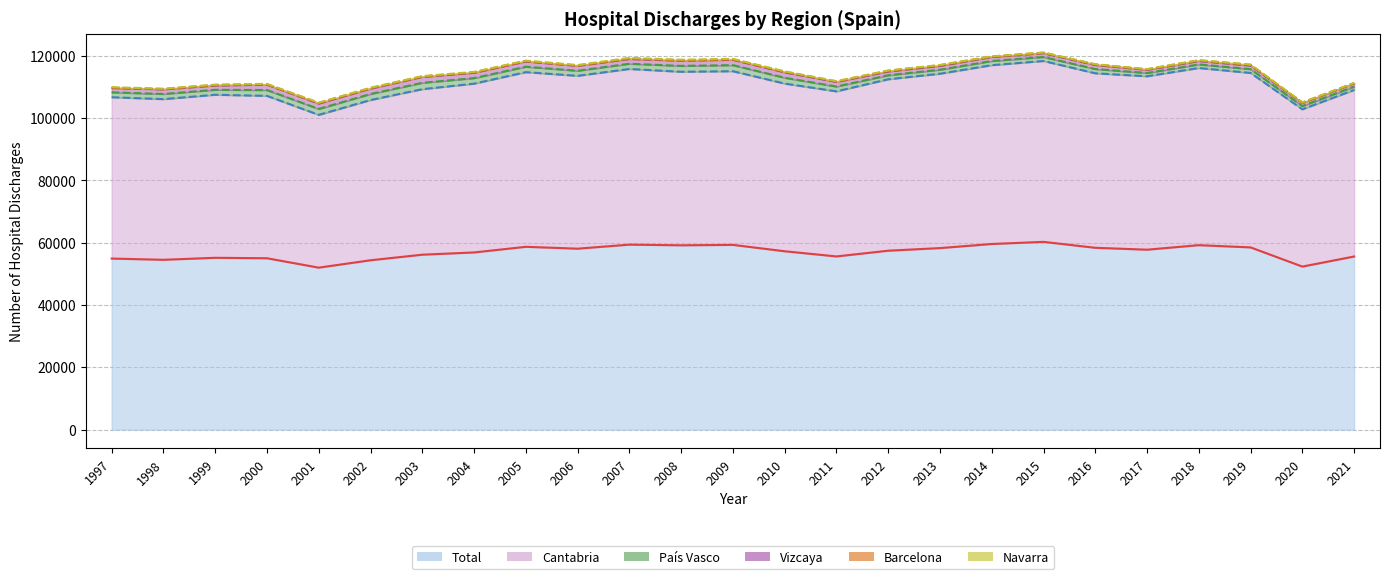

Which category has the lowest value in the Navarra series?

2020